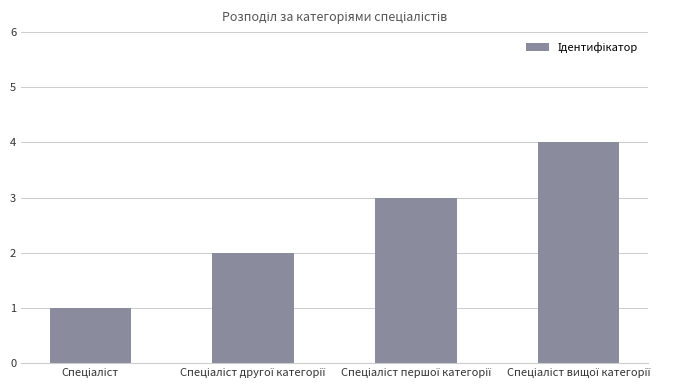

What is the difference between the maximum and minimum values?

3